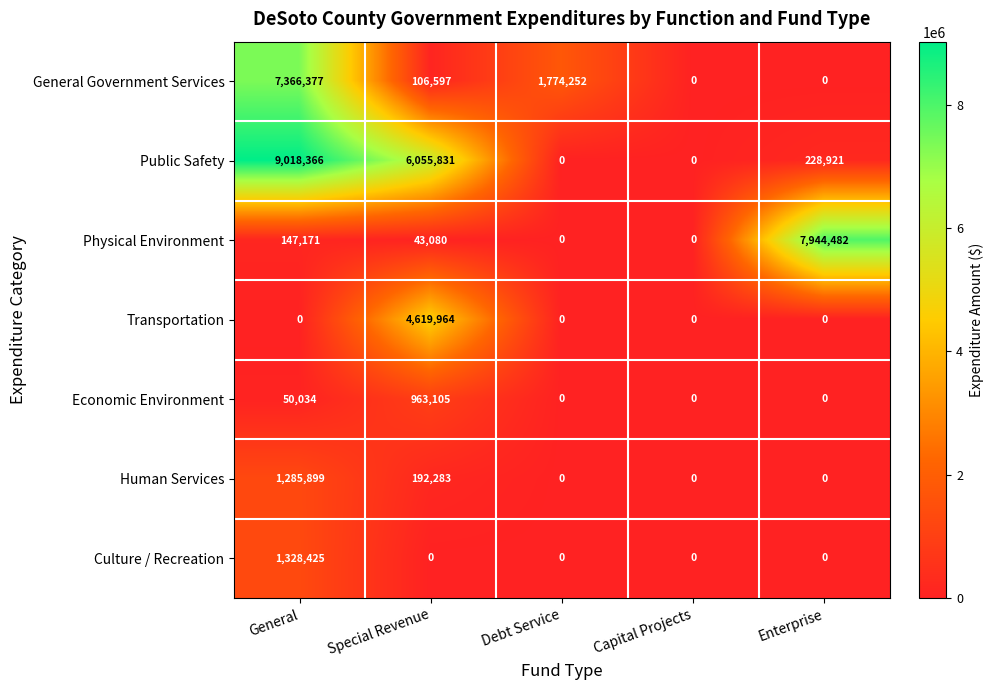

What is the difference between the highest and lowest values at Debt Service?

1774252